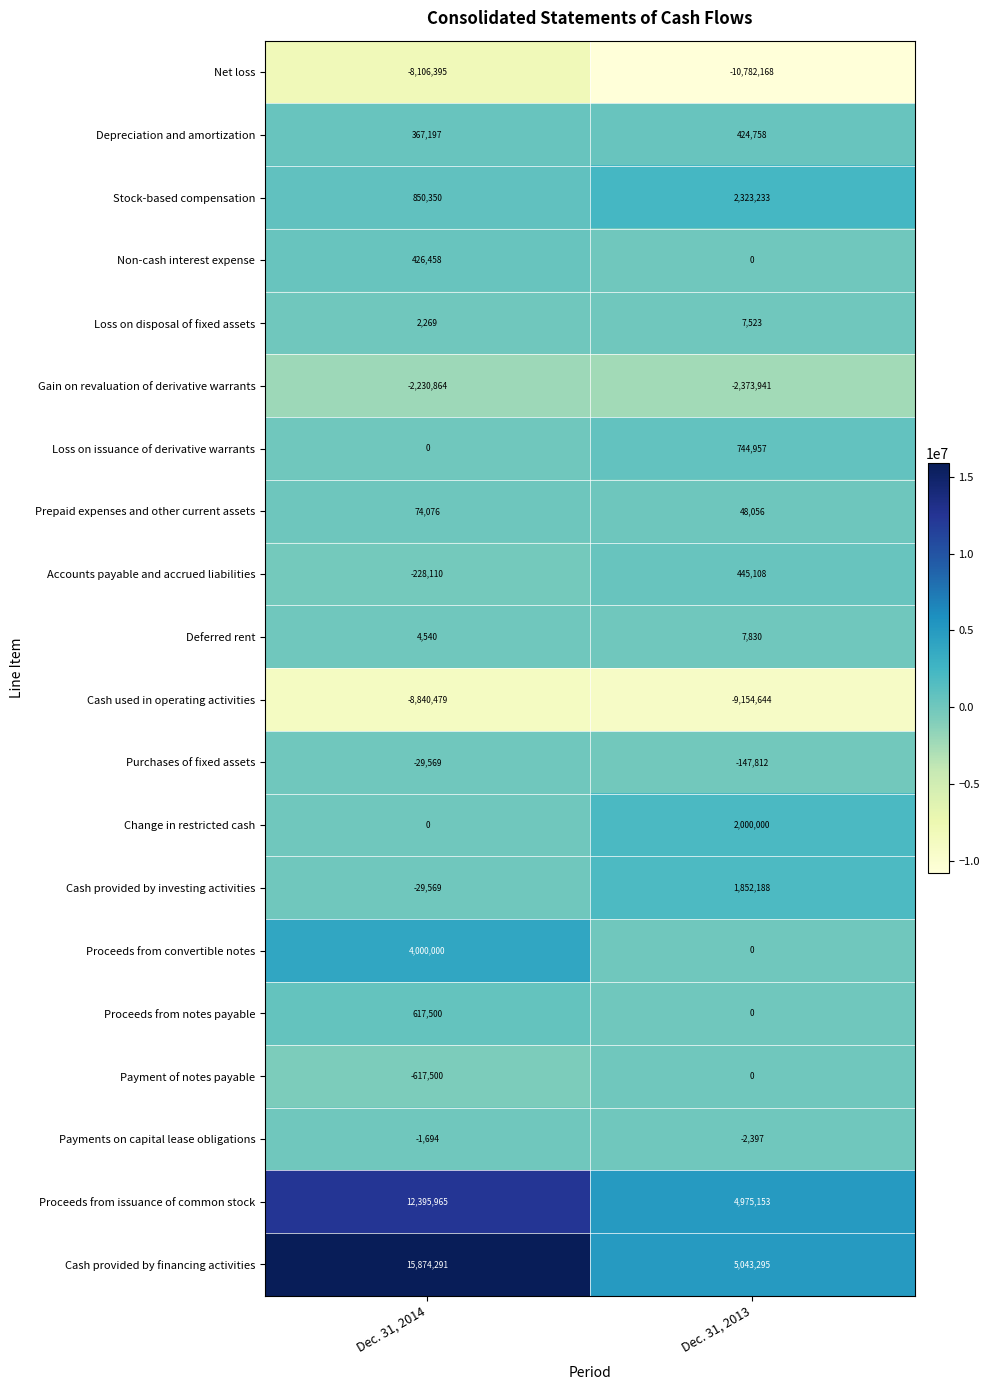

Read the Stock-based compensation value at Dec. 31, 2014, to the nearest 100.

850400